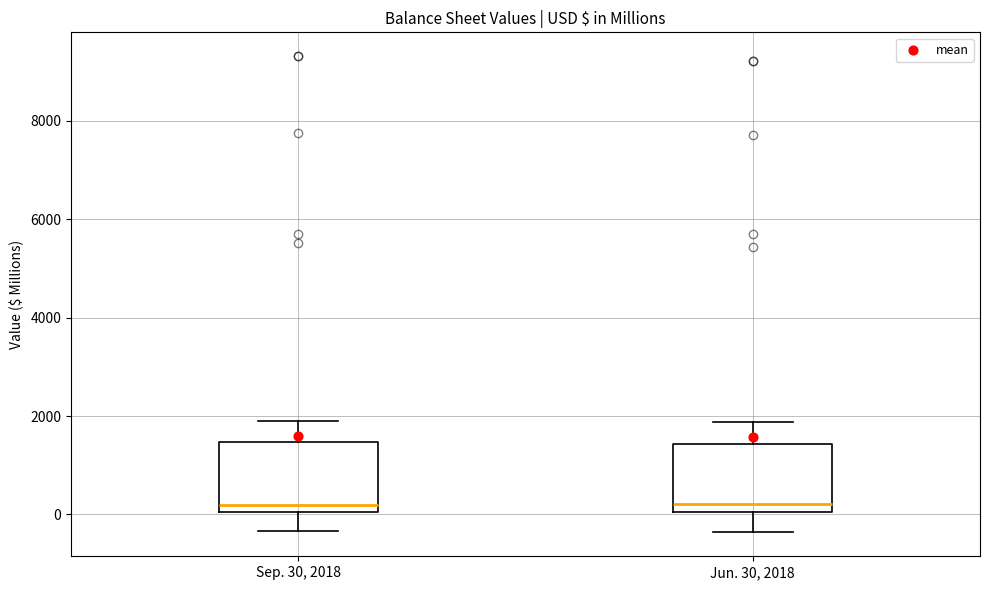

Reading left to right, read every box against the y-axis: the position of its median line, the range the box covers, and the ends of its whiskers. The values are not printed on the chart, so give them approximately, as read against the axis.

Sep. 30, 2018: median 200, box 0 to 1400, whiskers -400 to 2000
Jun. 30, 2018: median 200, box 0 to 1400, whiskers -400 to 1800